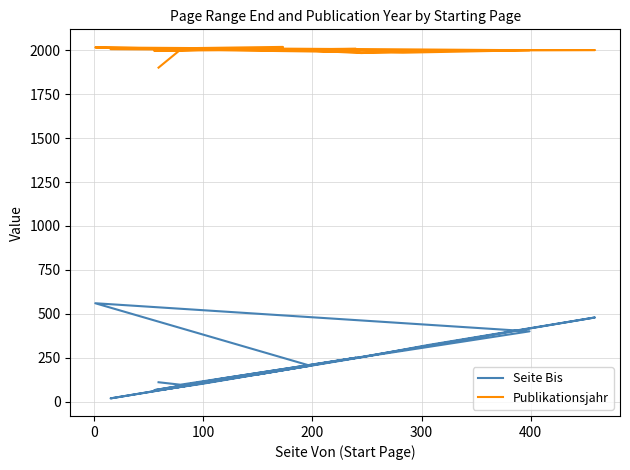

How many distinct data groups are displayed?

2